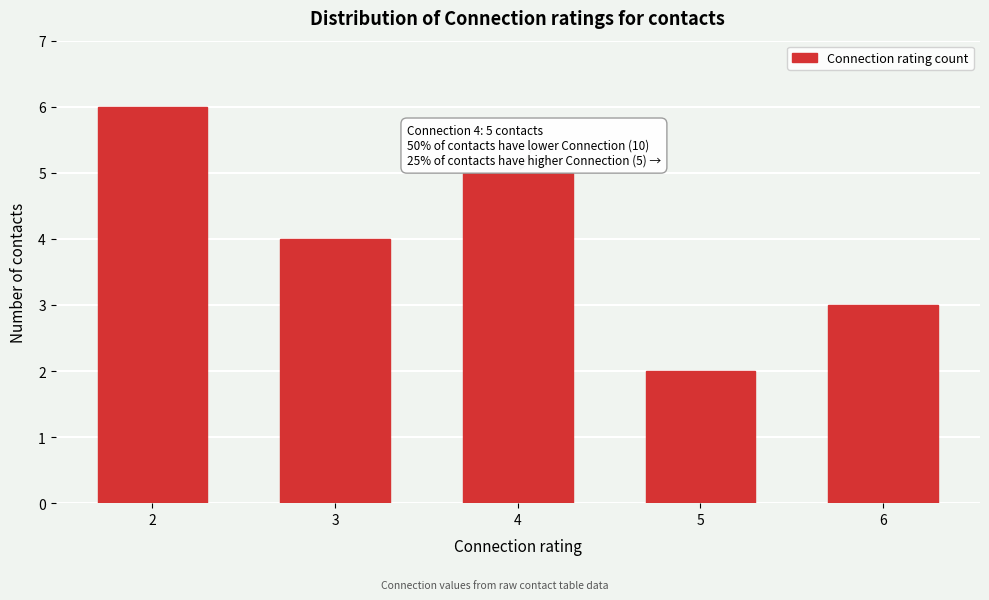

Reading left to right, transcribe all the data shown in this chart.

2=6	3=4	4=5	5=2	6=3